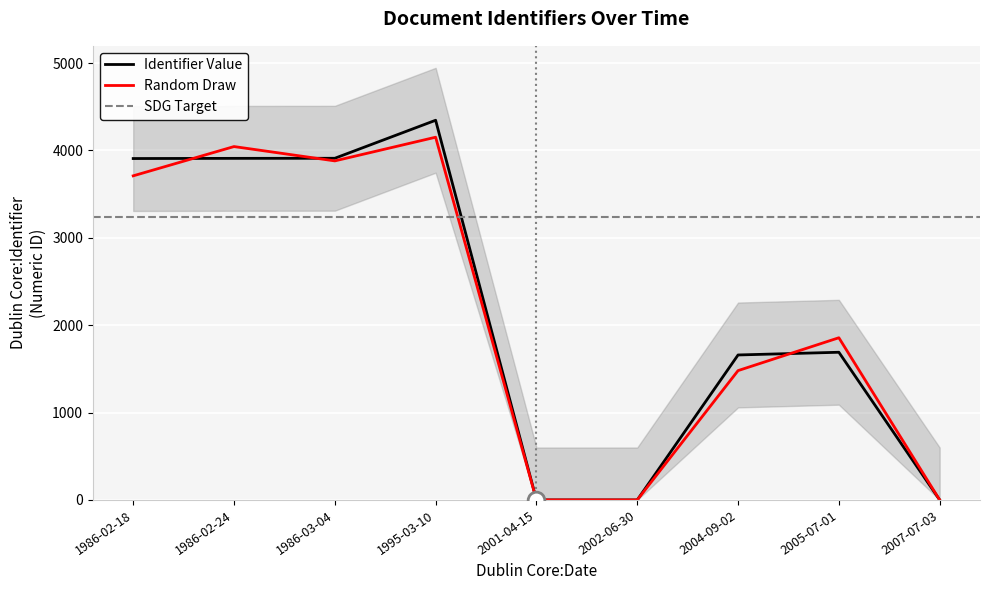

How many positive values are there?

6